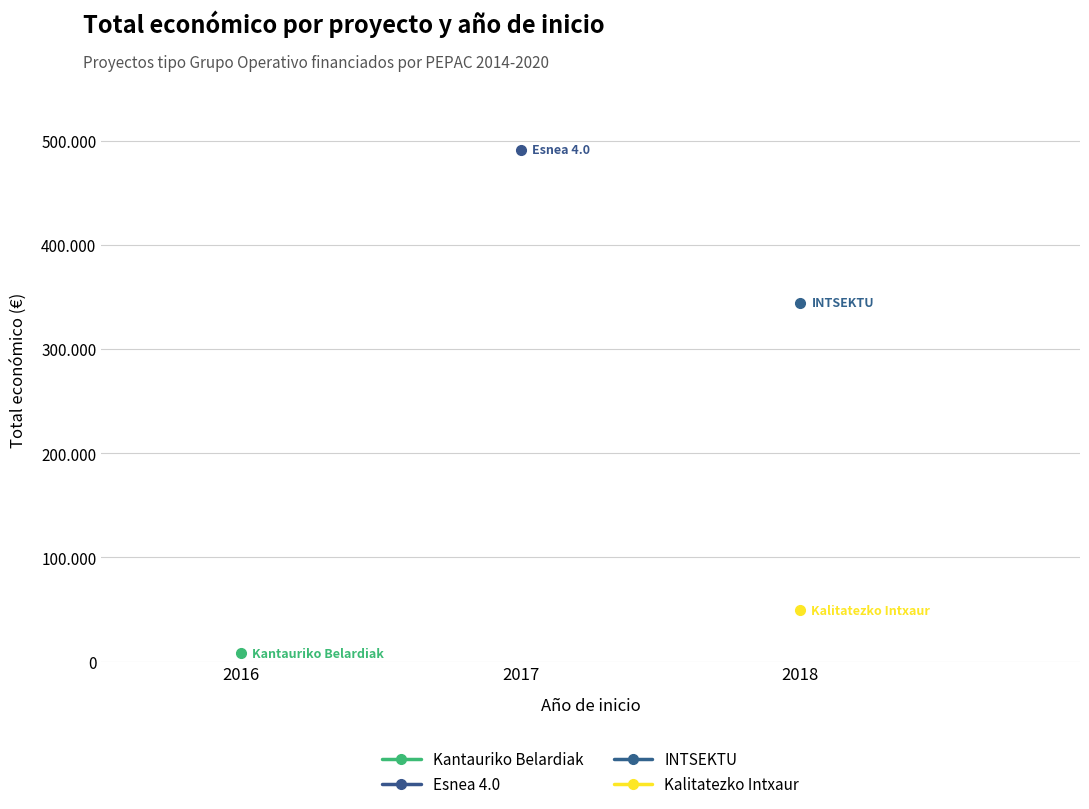

What is the approximate value of Kalitatezko Intxaur at 2018?

49300.0